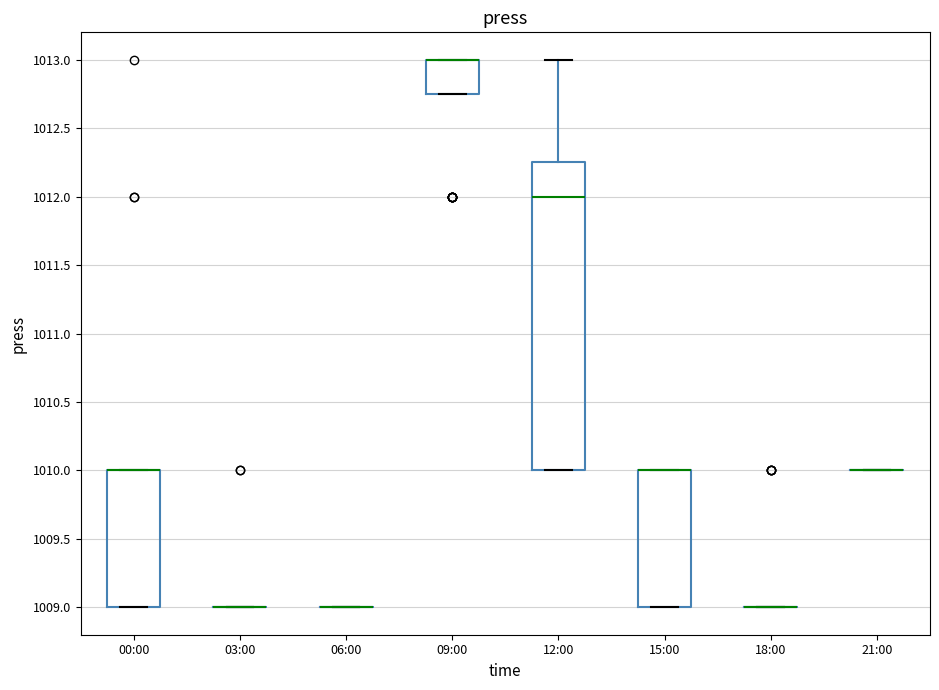

Comparing the boxes themselves (not the whiskers), which one is the tallest?

12:00